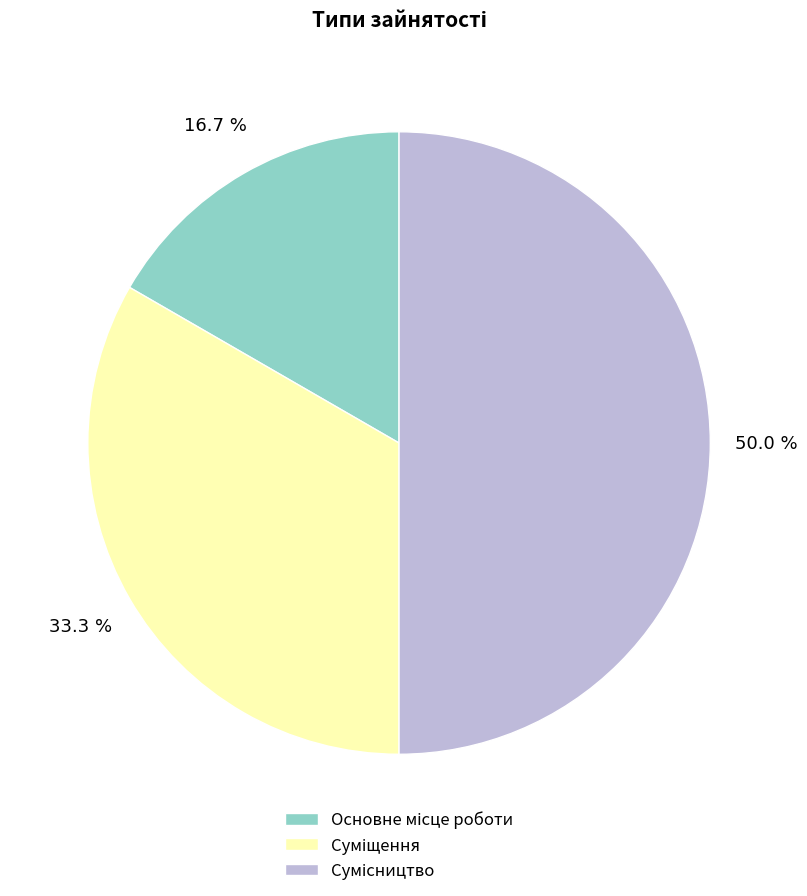

What is the ratio of the value at Сумісництво to the value at Суміщення?

1.5